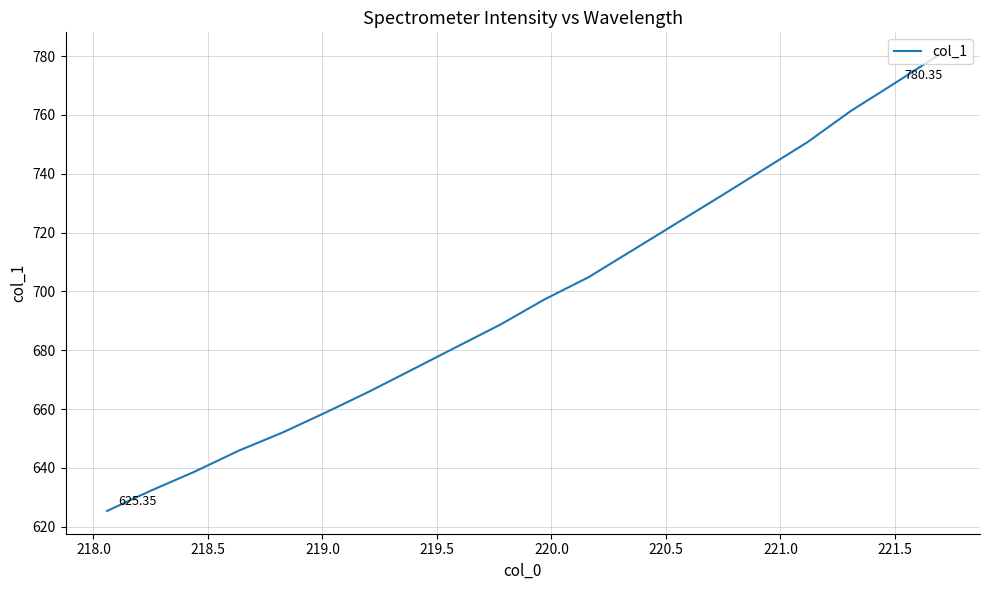

What is the difference between the maximum and minimum values?

155.0